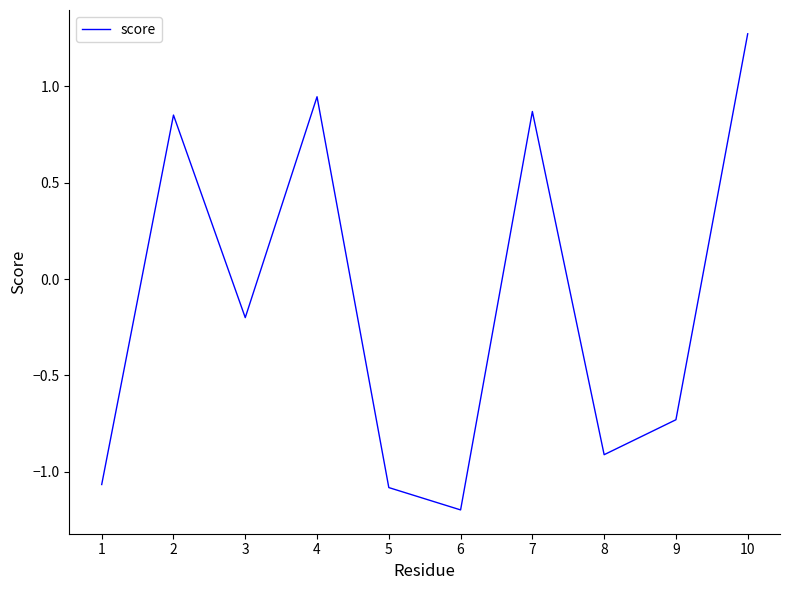

At which label is the value closest to 0?

3